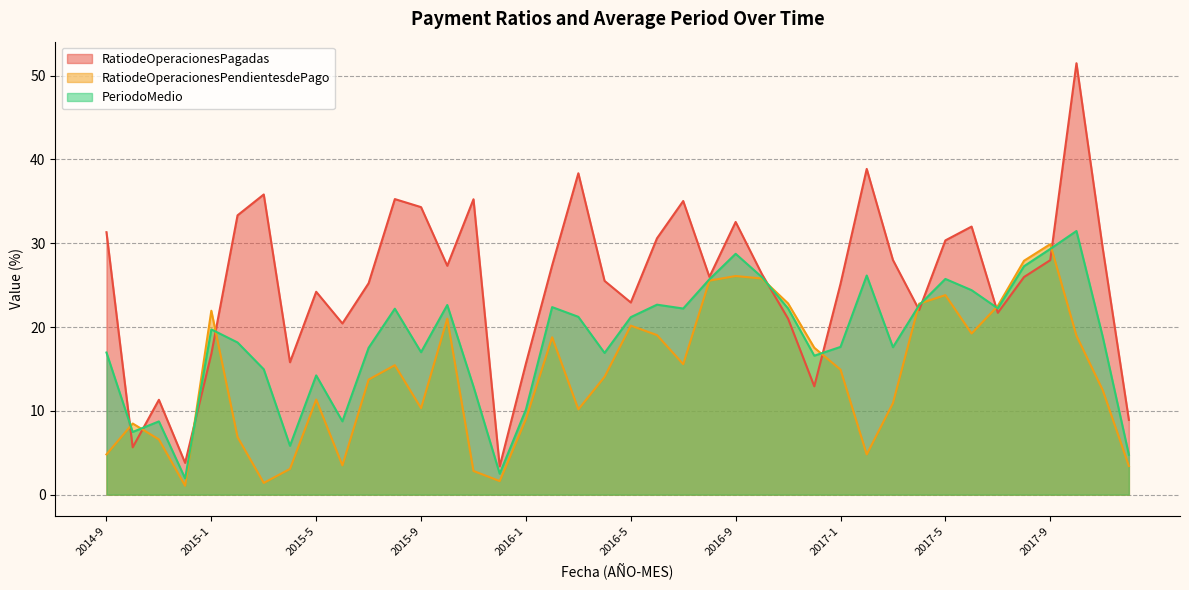

What is the minimum value for RatiodeOperacionesPagadas?

3.4